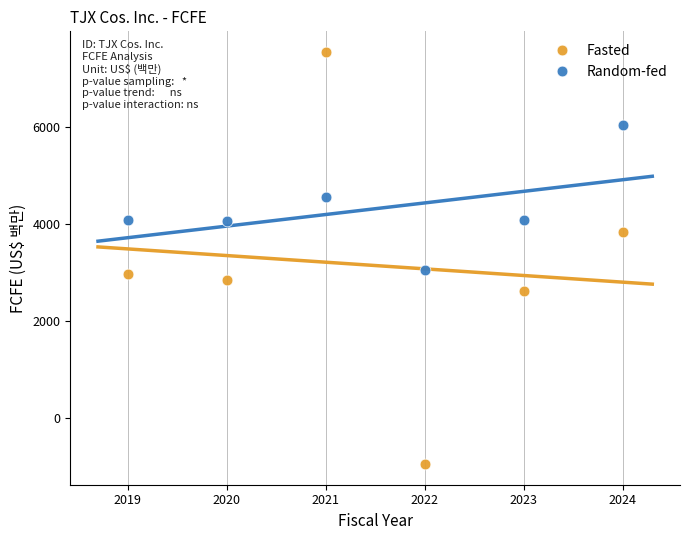

Which series reaches the maximum Y coordinate?

Fasted